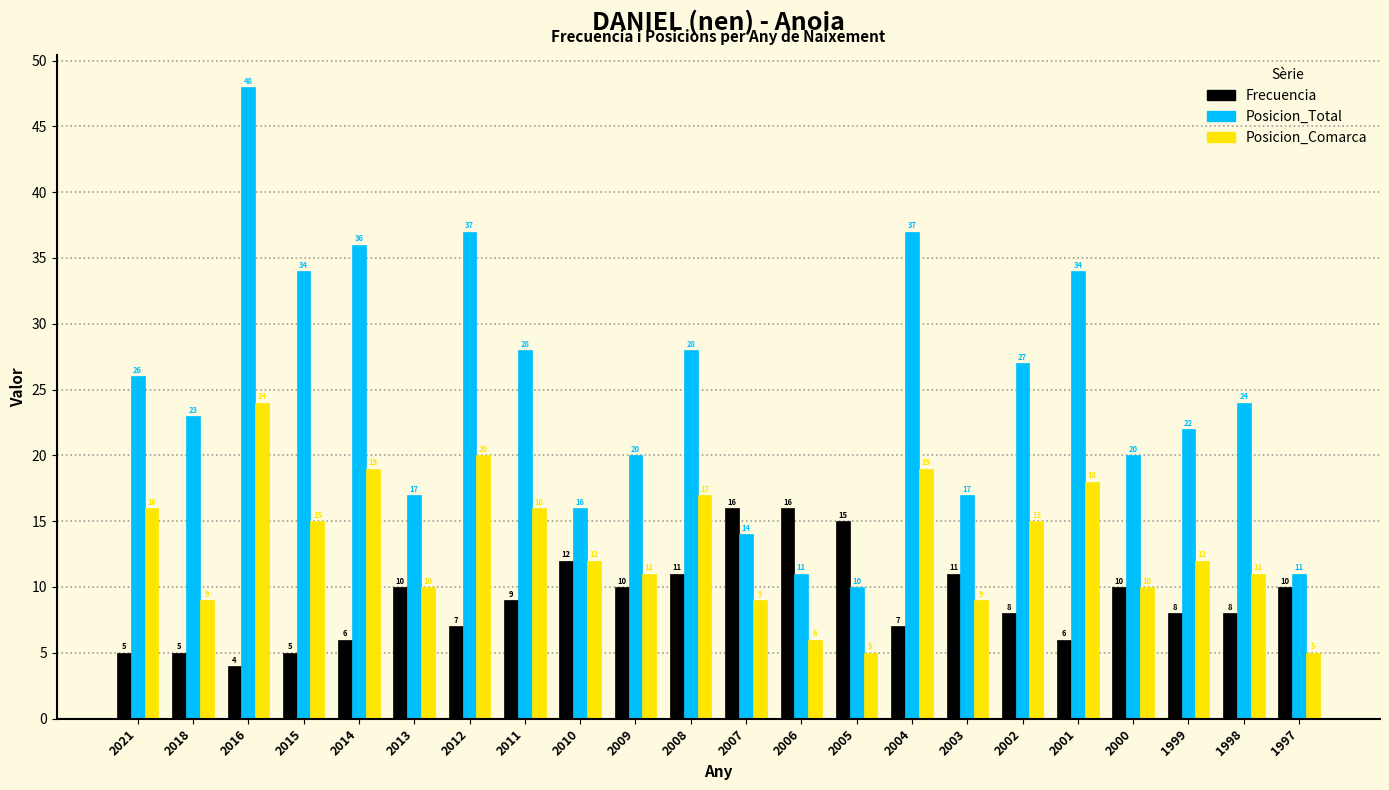

Reading left to right, extract all data points from this chart.

Frecuencia: 2021=5	2018=5	2016=4	2015=5	2014=6	2013=10	2012=7	2011=9	2010=12	2009=10	2008=11	2007=16	2006=16	2005=15	2004=7	2003=11	2002=8	2001=6	2000=10	1999=8	1998=8	1997=10
Posicion_Total: 2021=26	2018=23	2016=48	2015=34	2014=36	2013=17	2012=37	2011=28	2010=16	2009=20	2008=28	2007=14	2006=11	2005=10	2004=37	2003=17	2002=27	2001=34	2000=20	1999=22	1998=24	1997=11
Posicion_Comarca: 2021=16	2018=9	2016=24	2015=15	2014=19	2013=10	2012=20	2011=16	2010=12	2009=11	2008=17	2007=9	2006=6	2005=5	2004=19	2003=9	2002=15	2001=18	2000=10	1999=12	1998=11	1997=5